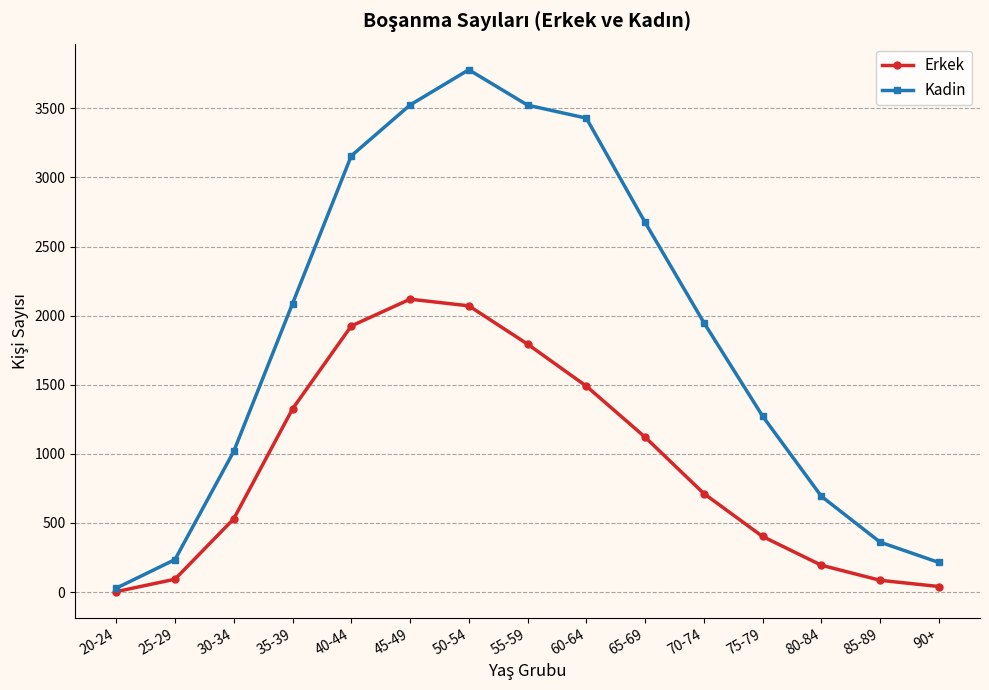

What is the value of the Erkek point at the 15th from the left?

40